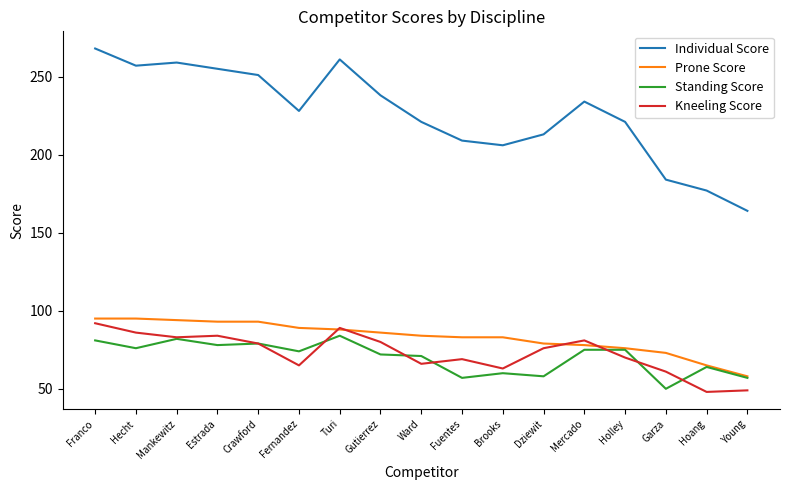

What position from the left is Dziewit?

12